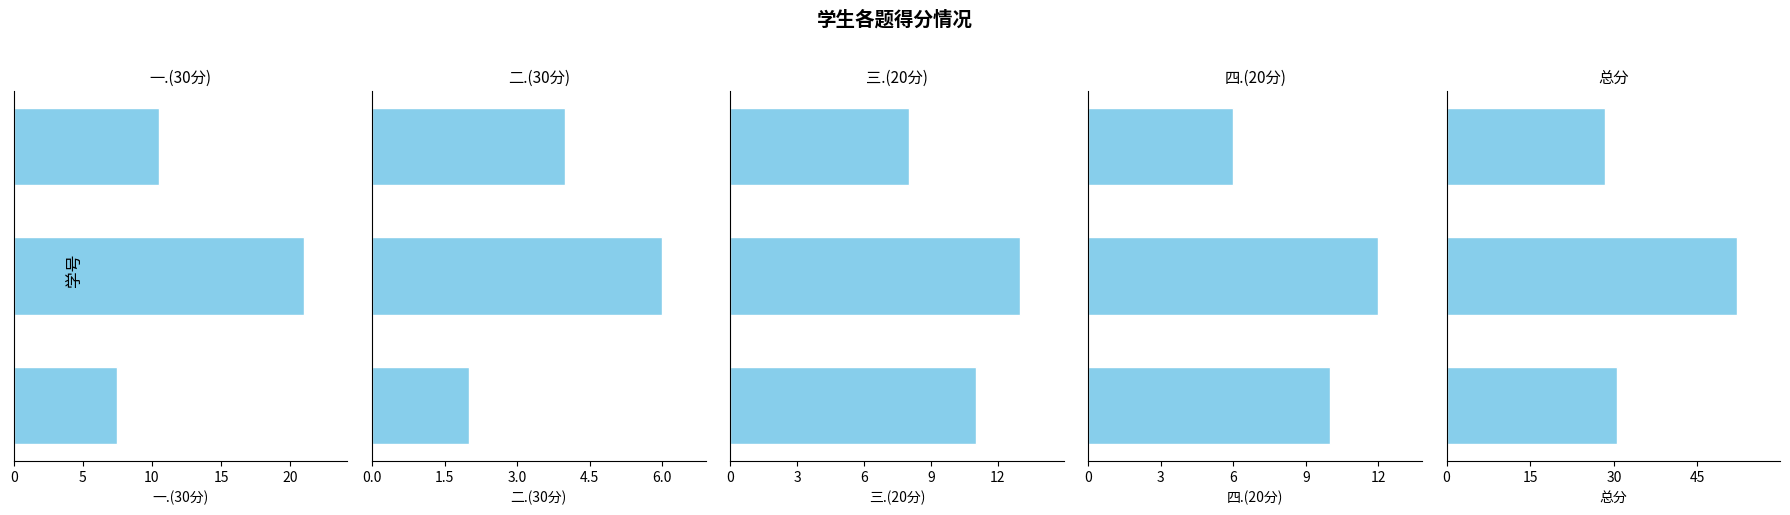

What is the difference between the 二.(30分) values at 0 and 10?

2.0